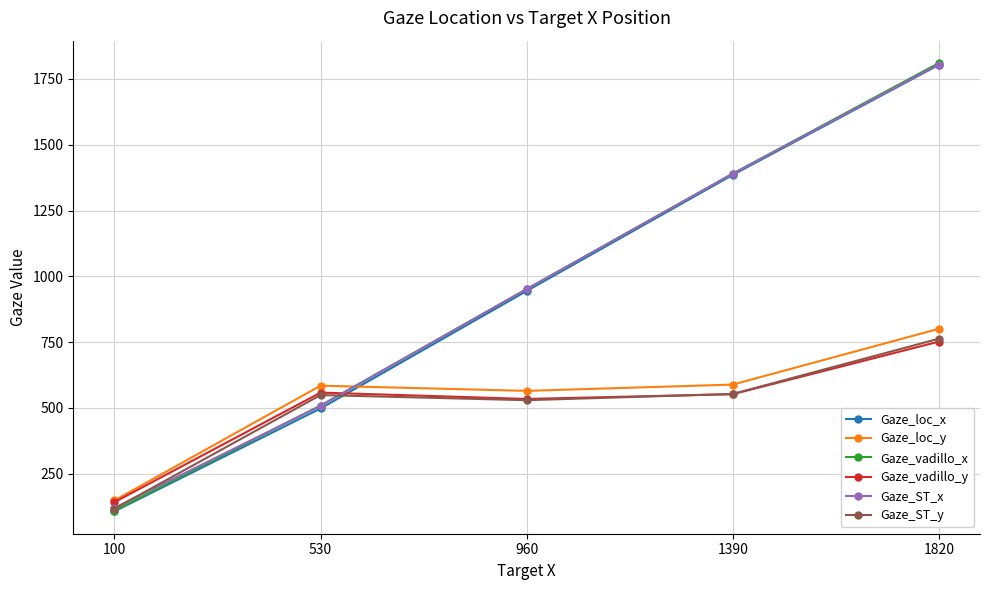

What is the highest value of the Gaze_loc_y series?

800.8